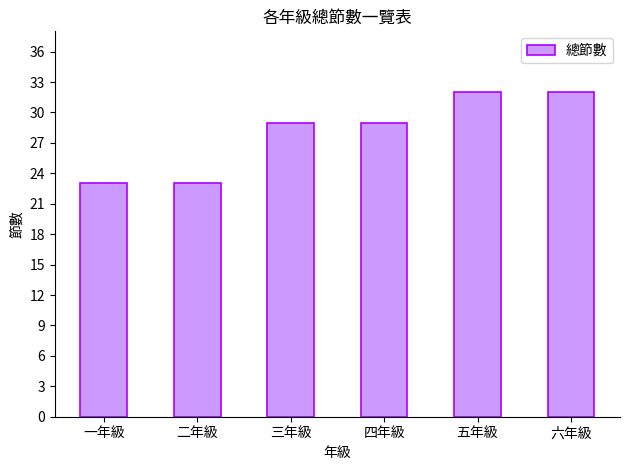

Read the value at 六年級.

32